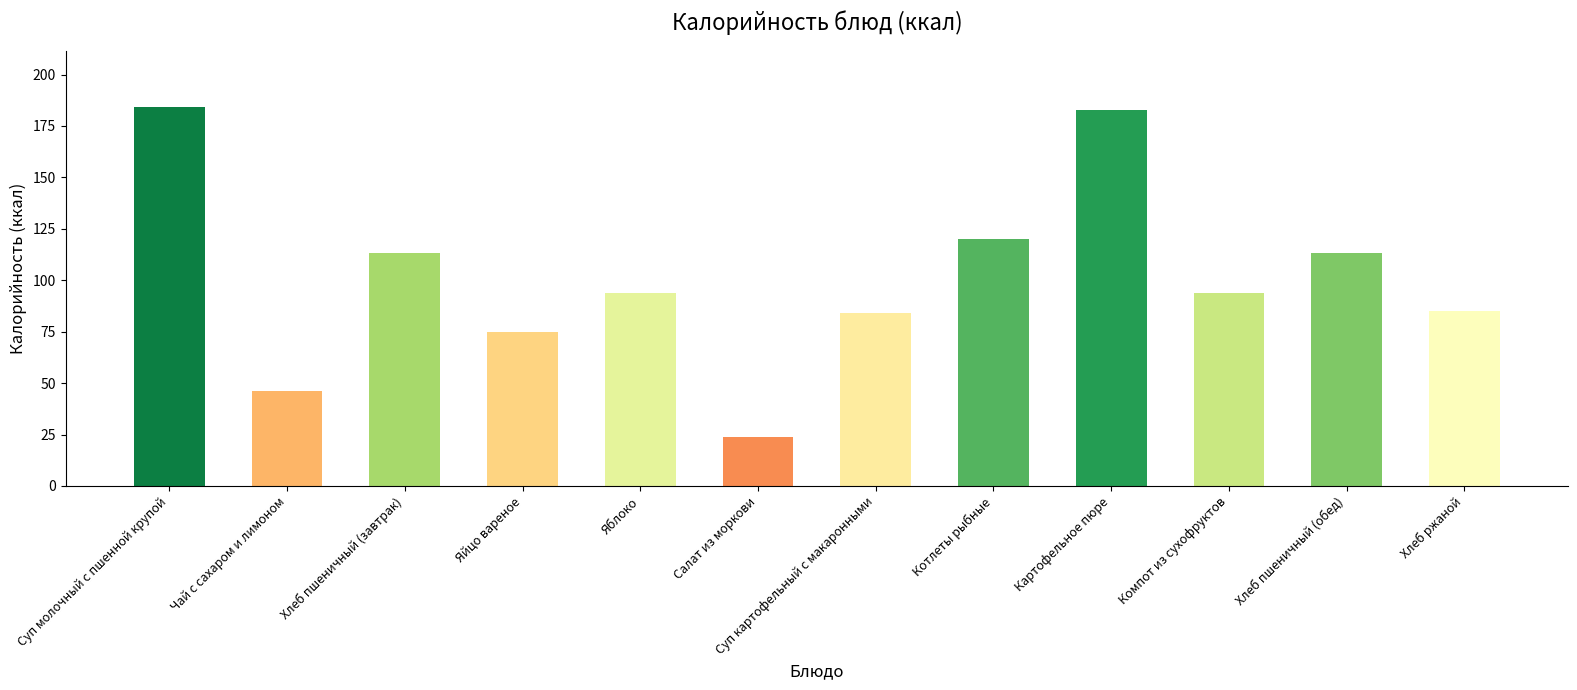

Between Суп молочный с пшенной крупой and Хлеб пшеничный (завтрак), which is larger?

Суп молочный с пшенной крупой